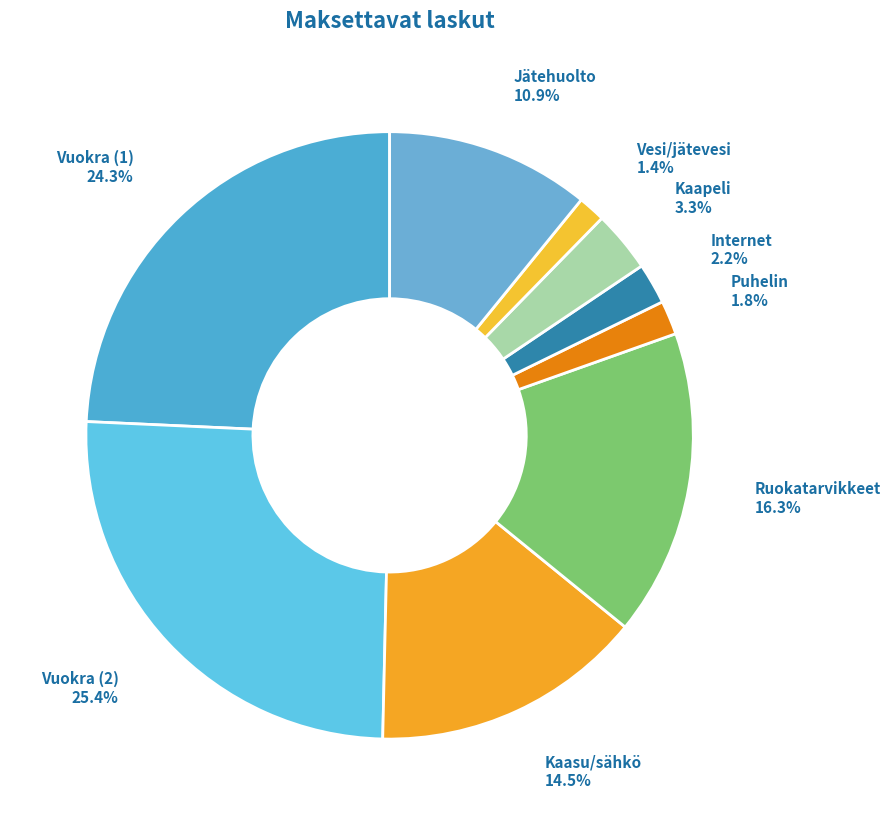

Is it true that Ruokatarvikkeet is 16% of the pie?

True